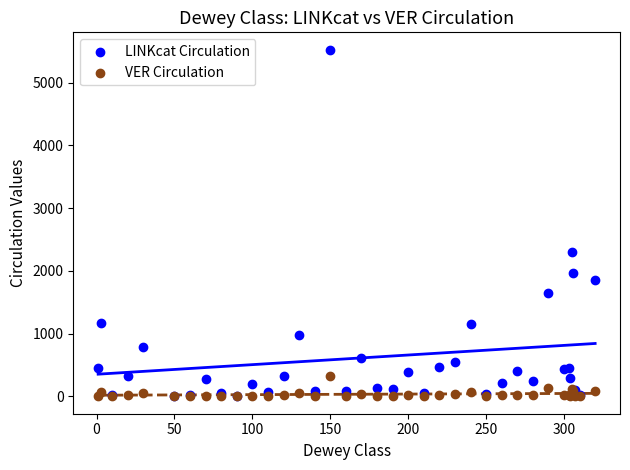

Across all series, what Y value is closest to 2763?

2296